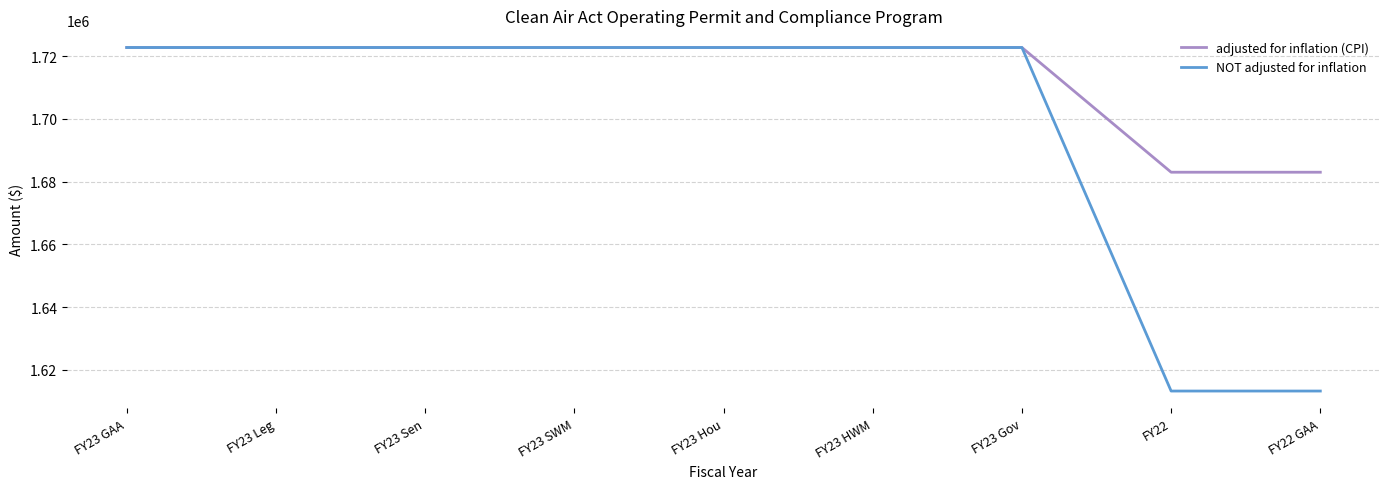

What is the approximate value of NOT adjusted for inflation at FY23 Sen, to the nearest 10?

1722800